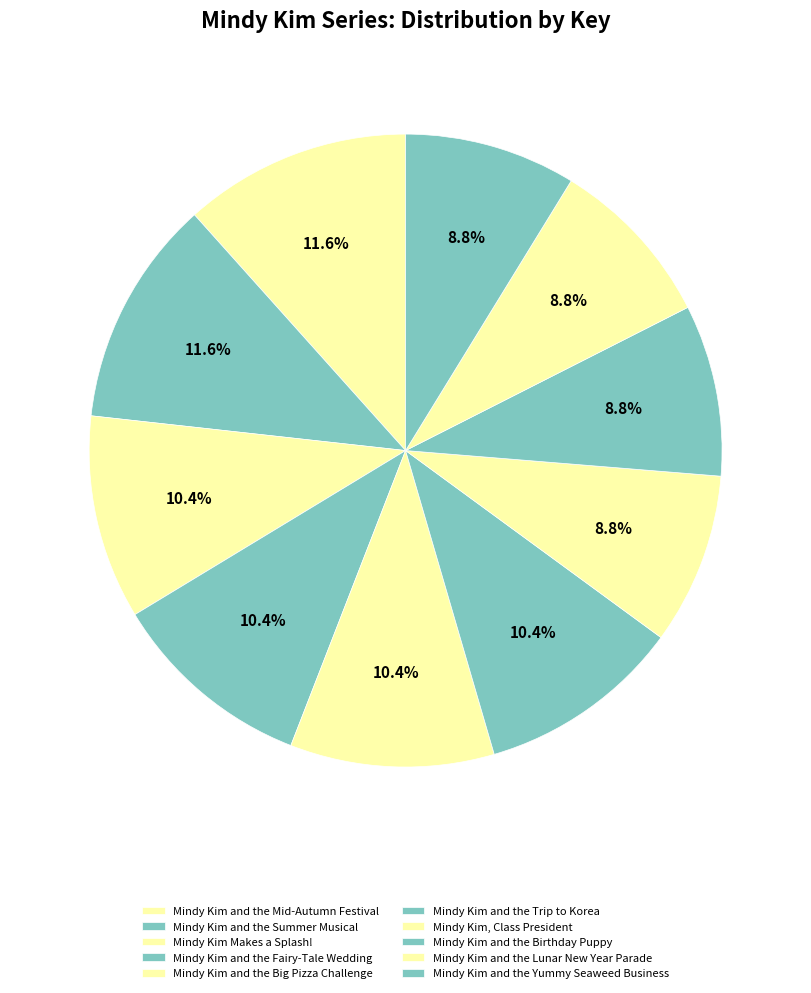

To the nearest percent, what portion does Mindy Kim Makes a Splash! represent?

10%